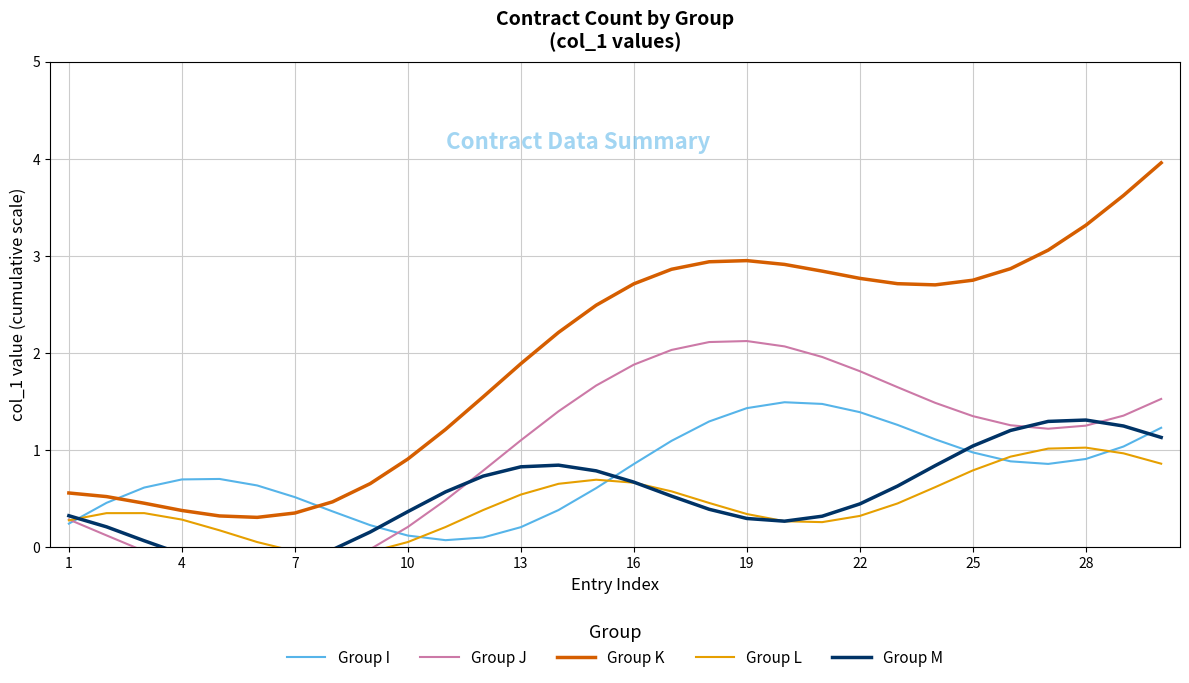

What is the minimum value for Group K?

0.3